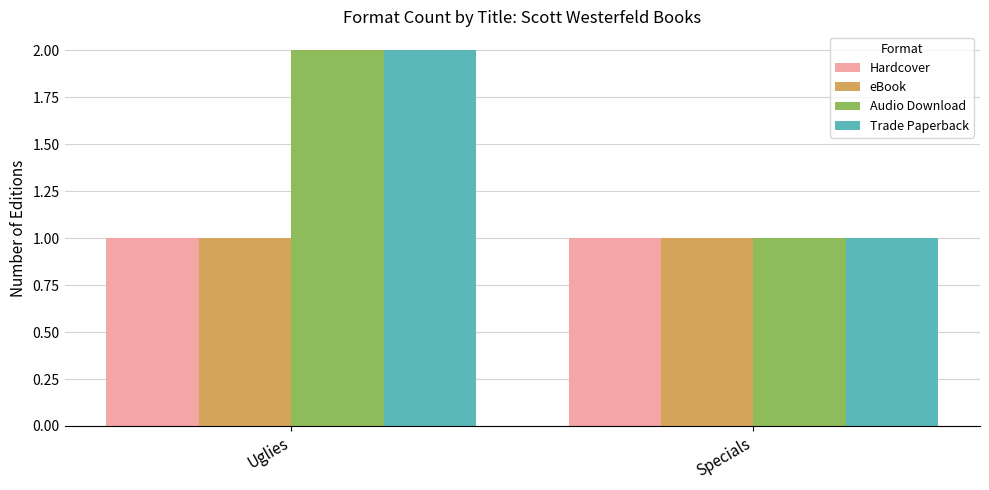

What is the sum of all Trade Paperback values?

3